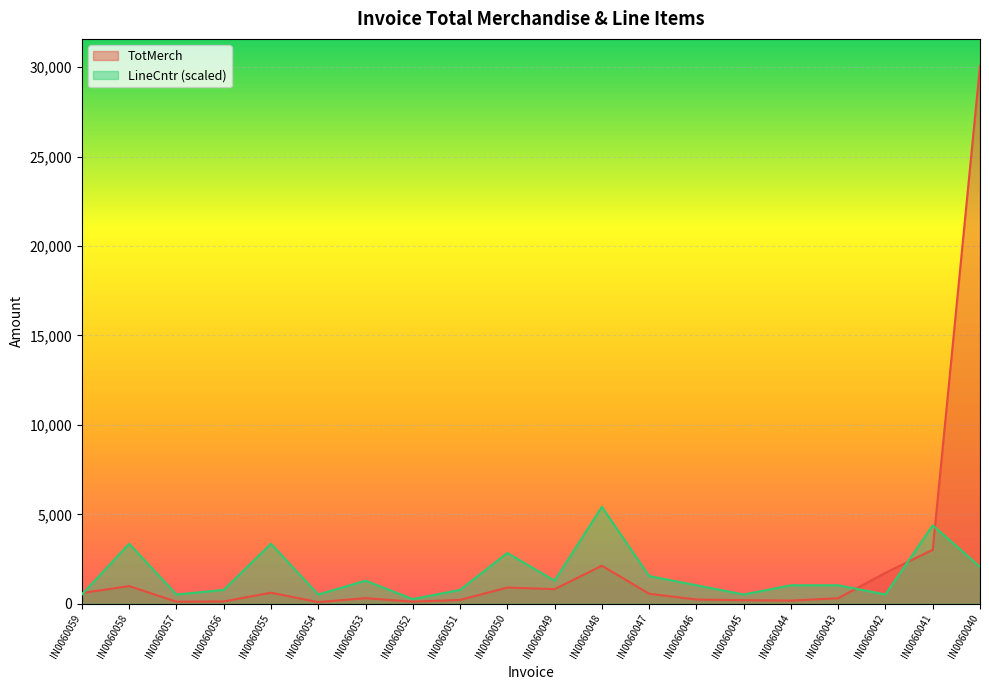

What are all the series names shown in the legend?

TotMerch, LineCntr (scaled)